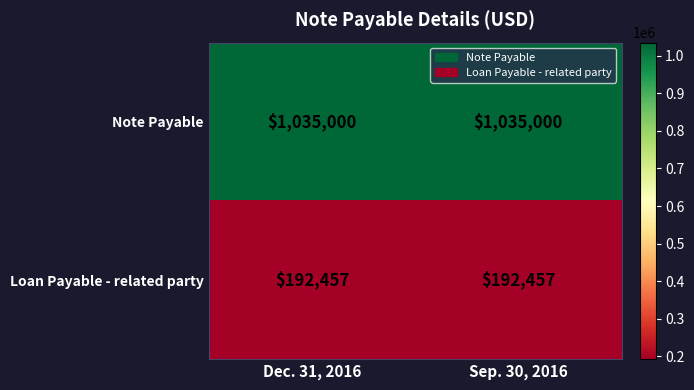

What is the spread (max minus min) of values at Dec. 31, 2016?

842543